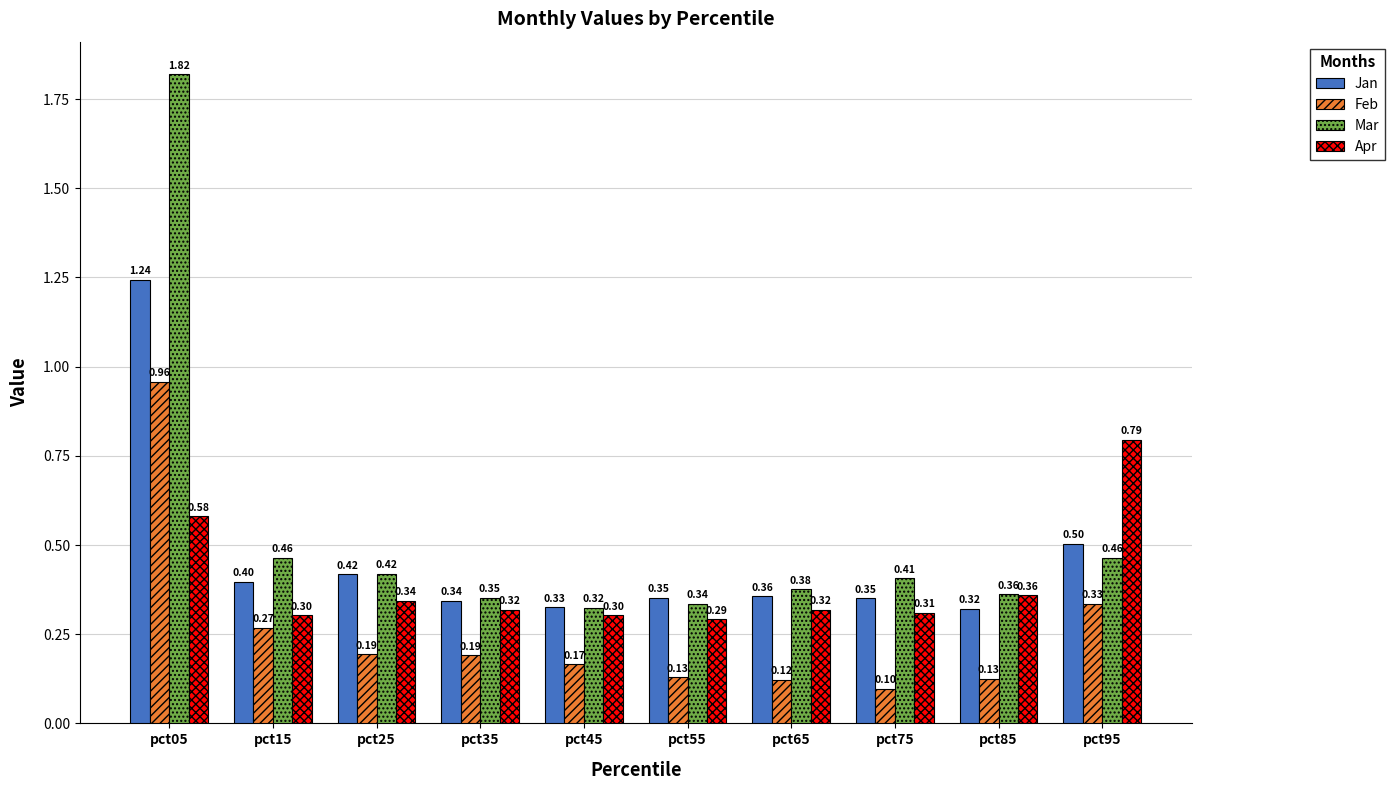

What is the value of the Apr bar at the 5th from the left?

0.3